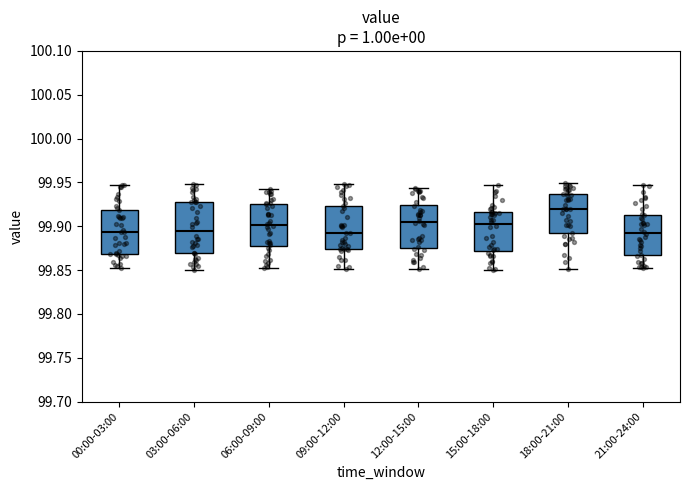

Reading left to right, transcribe this box plot: for each box, give where its median line is, the range the box spans, and where its two whiskers end, as read against the y-axis. The values are not printed on the chart, so give them approximately, as read against the axis.

00:00-03:00: median 99.895, box 99.870 to 99.920, whiskers 99.850 to 99.945
03:00-06:00: median 99.895, box 99.870 to 99.925, whiskers 99.850 to 99.950
06:00-09:00: median 99.900, box 99.880 to 99.925, whiskers 99.855 to 99.945
09:00-12:00: median 99.890, box 99.875 to 99.925, whiskers 99.850 to 99.950
12:00-15:00: median 99.905, box 99.875 to 99.925, whiskers 99.850 to 99.945
15:00-18:00: median 99.905, box 99.870 to 99.915, whiskers 99.850 to 99.945
18:00-21:00: median 99.920, box 99.890 to 99.935, whiskers 99.850 to 99.950
21:00-24:00: median 99.890, box 99.865 to 99.915, whiskers 99.855 to 99.950